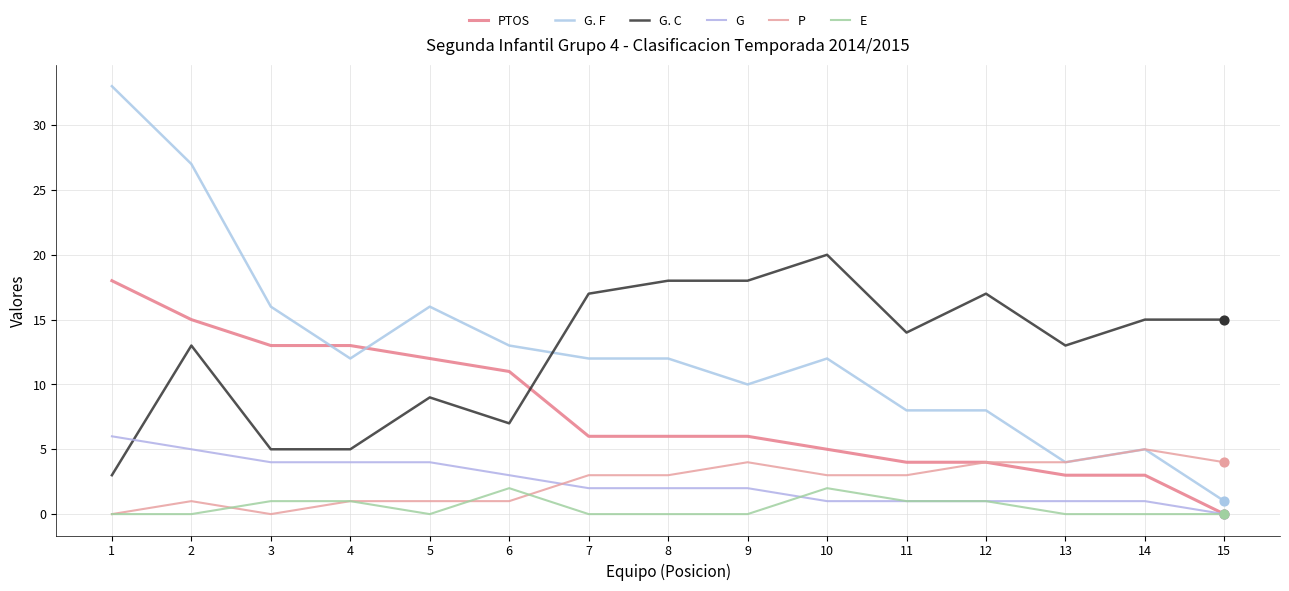

Is the value of PTOS at 12 greater than the value of E at 2?

Yes